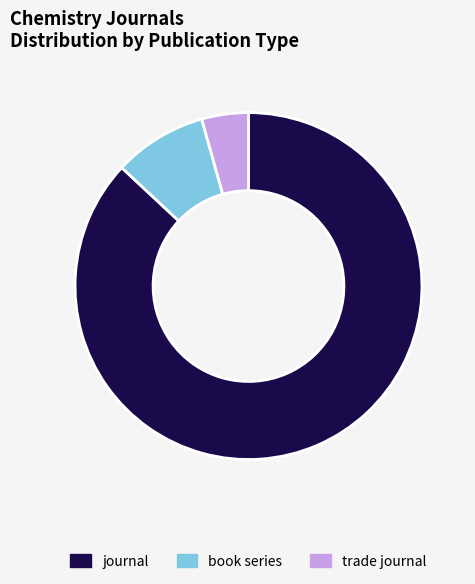

Approximately how many times larger is the value at trade journal compared to book series?

0.5